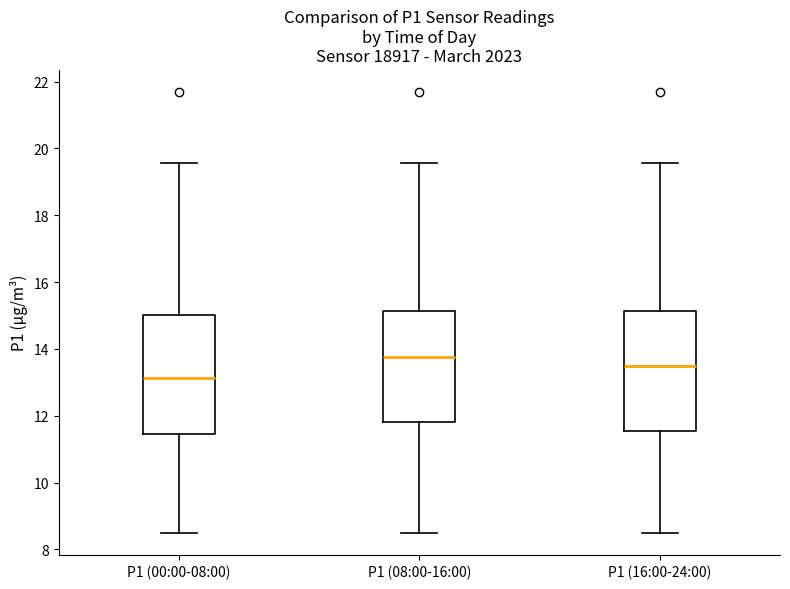

Reading left to right, read every box against the y-axis: the position of its median line, the range the box covers, and the ends of its whiskers. The values are not printed on the chart, so give them approximately, as read against the axis.

P1 (00:00-08:00): median 13.2, box 11.4 to 15.0, whiskers 8.6 to 19.6
P1 (08:00-16:00): median 13.8, box 11.8 to 15.2, whiskers 8.6 to 19.6
P1 (16:00-24:00): median 13.6, box 11.6 to 15.2, whiskers 8.6 to 19.6